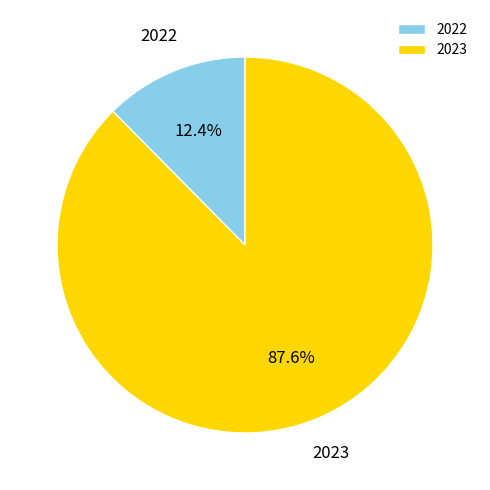

What is the majority slice?

2023